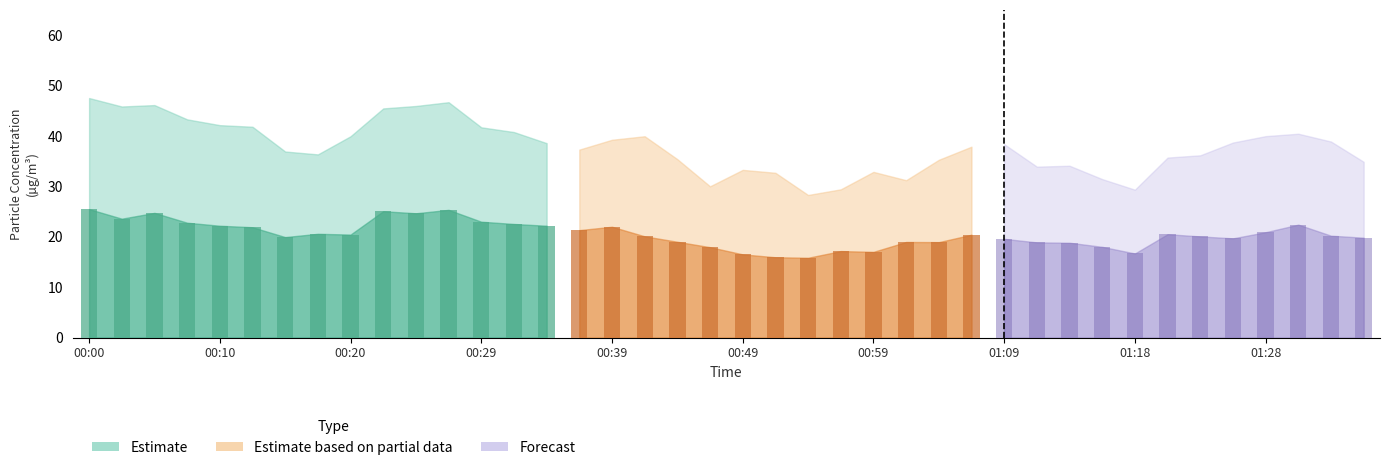

At how many categories does at least one series exceed 26?

40